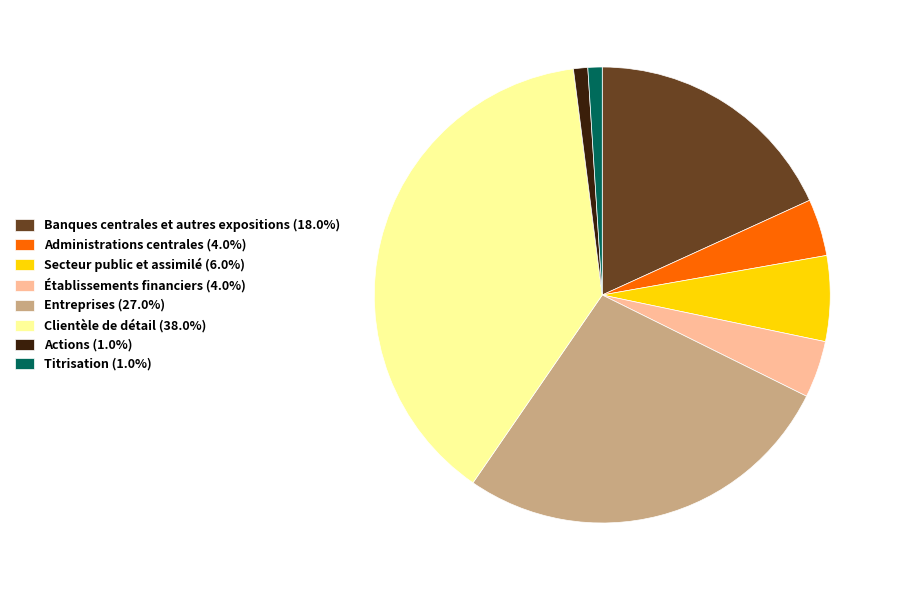

Does any single category account for the majority?

No